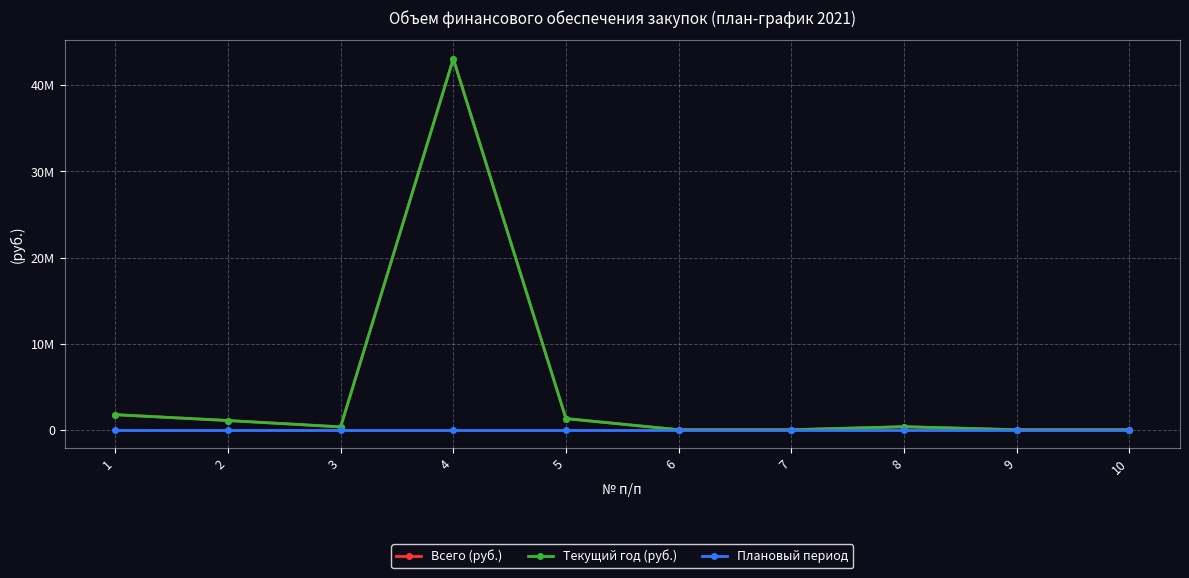

Which category has the lowest value in the Текущий год (руб.) series?

6